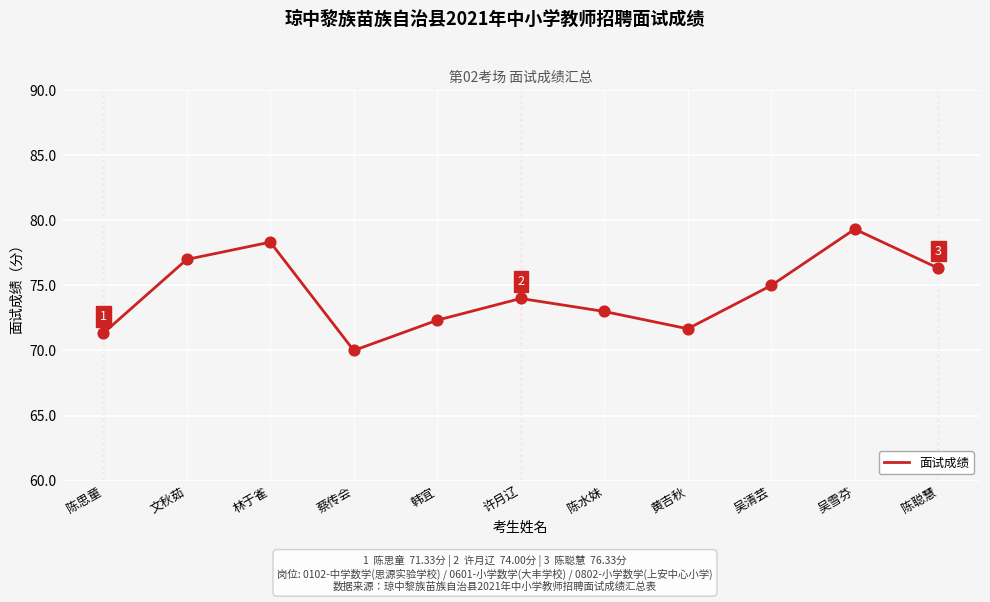

What is the ratio of the value at 陈思童 to the value at 陈聪慧?

0.9